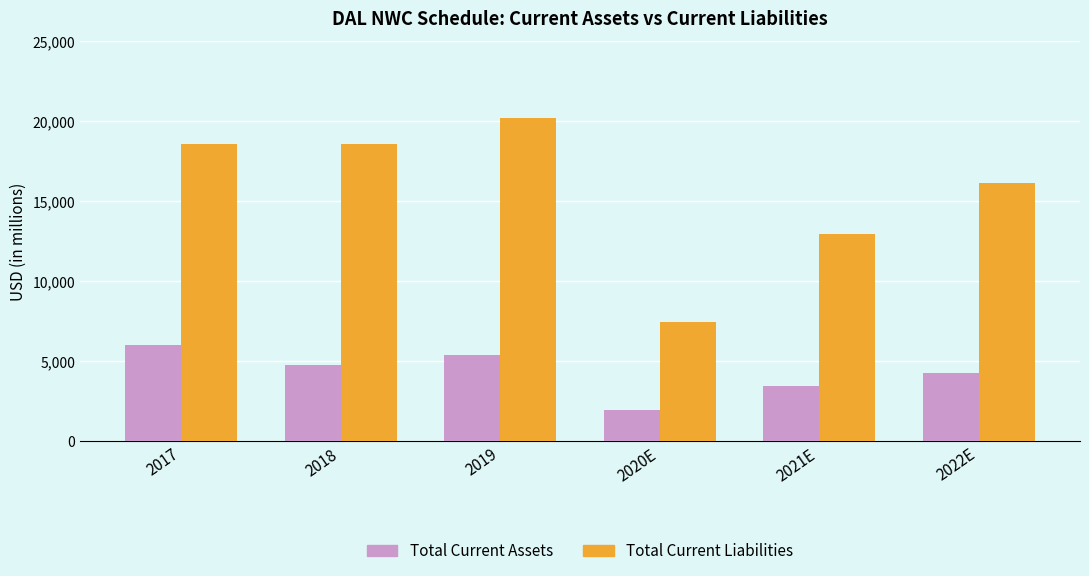

What is the minimum value for Total Current Assets?

1978.2